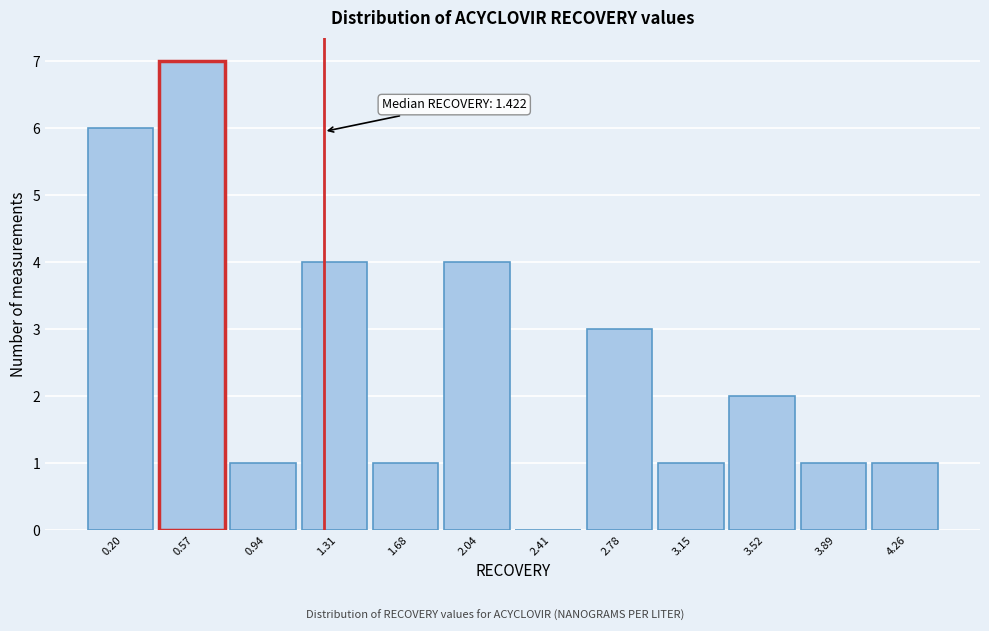

Reading left to right, list all the values displayed in this chart.

0.20=6	0.57=7	0.94=1	1.31=4	1.68=1	2.04=4	2.41=0	2.78=3	3.15=1	3.52=2	3.89=1	4.26=1